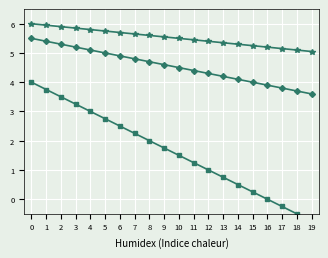

Read the col_3 value at 12.

4.3